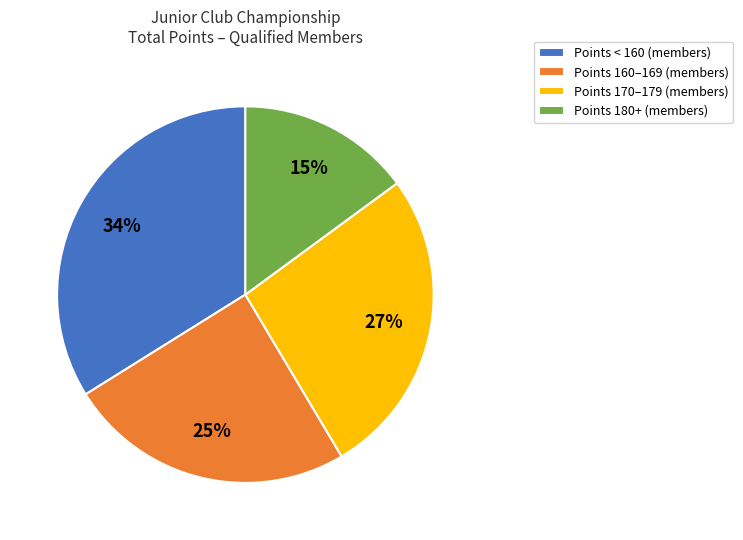

Does any single category account for the majority?

No